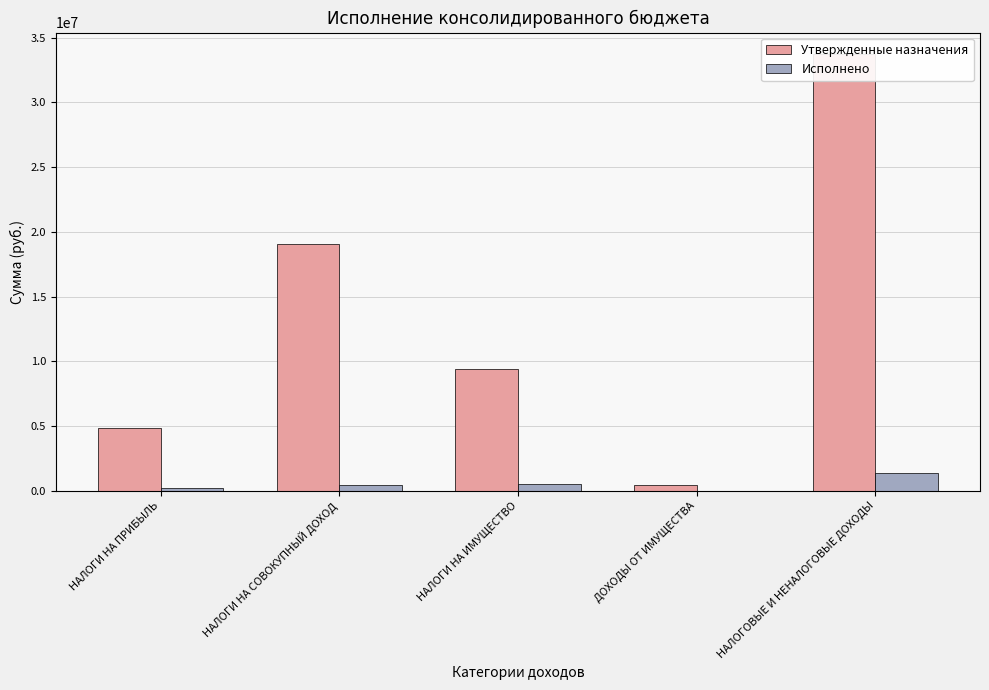

Is it true that Исполнено equals 385374.7 at НАЛОГИ НА ИМУЩЕСТВО?

False